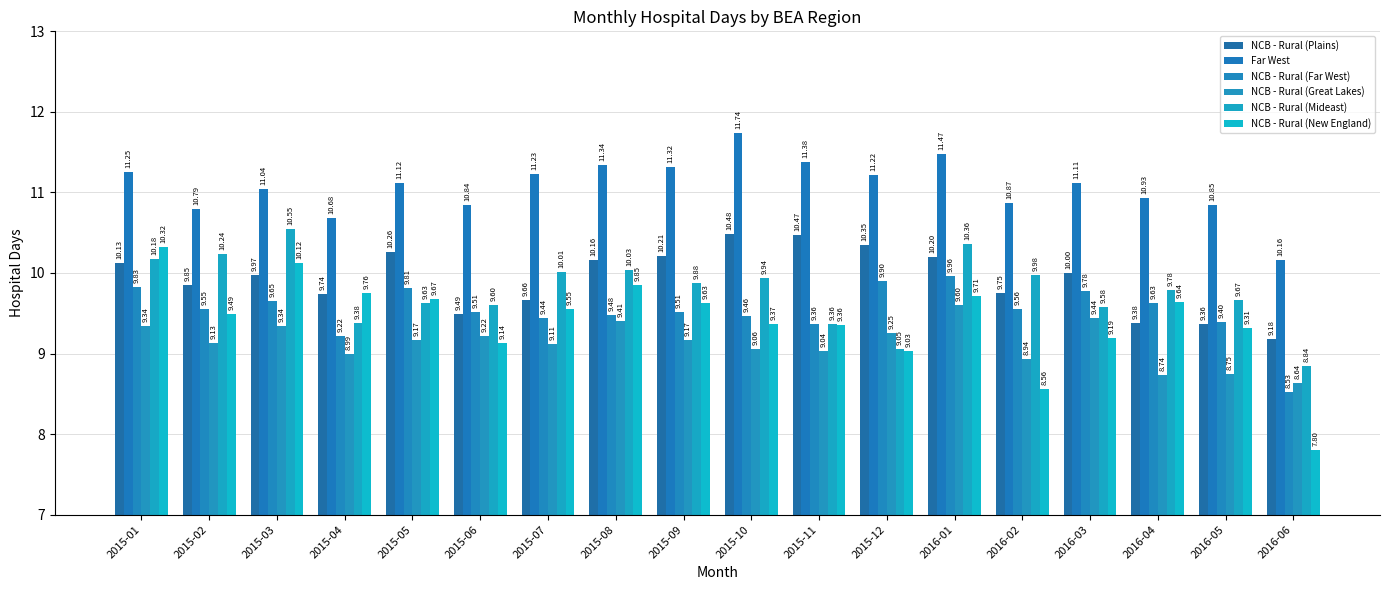

At which label does NCB - Rural (New England) first exceed 9?

2015-01